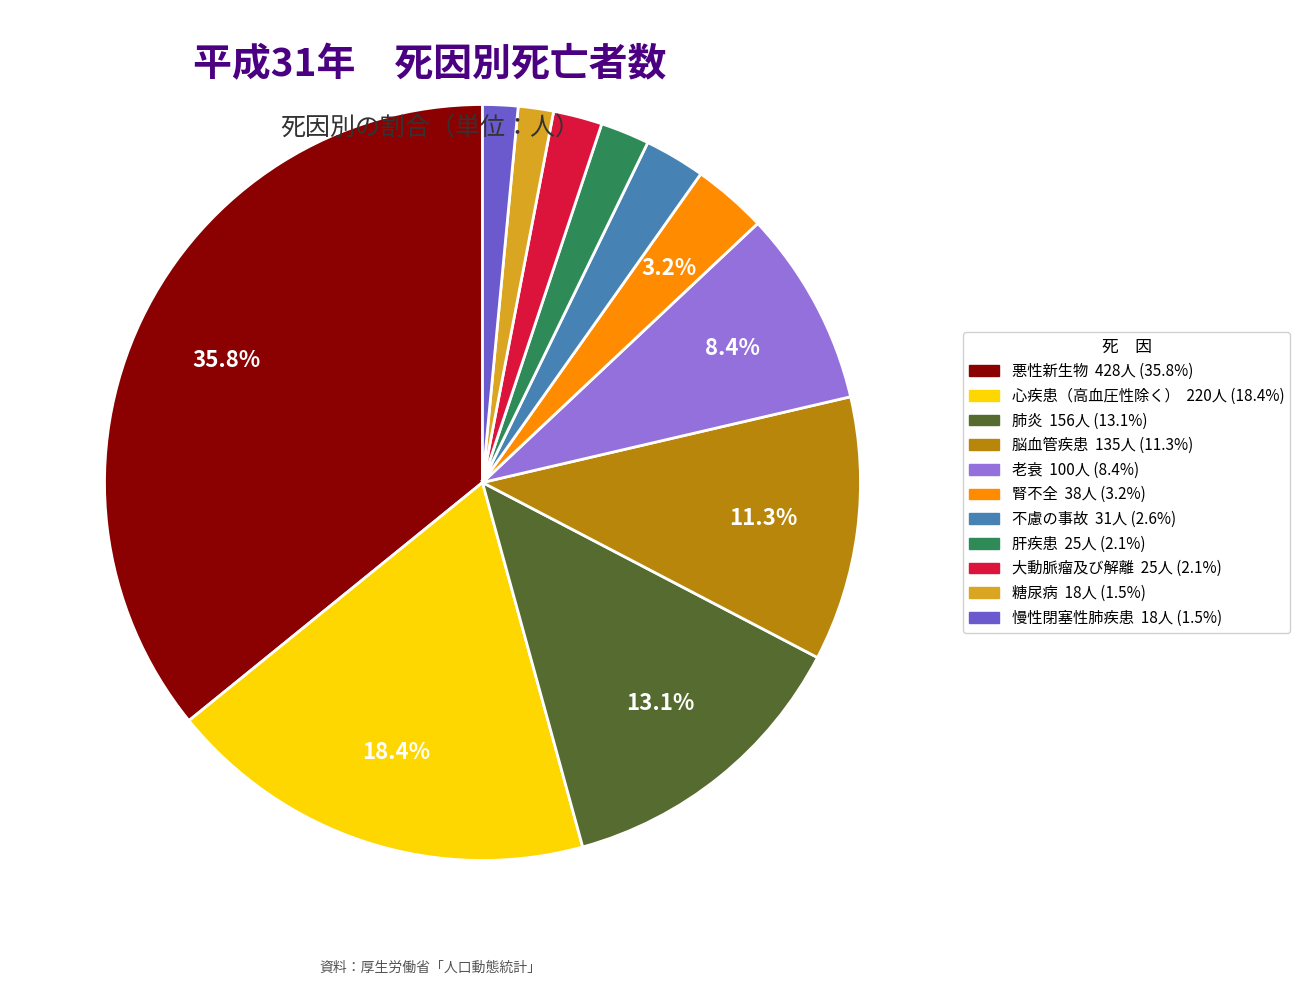

To the nearest percent, what percentage of the pie is 腎不全?

3%